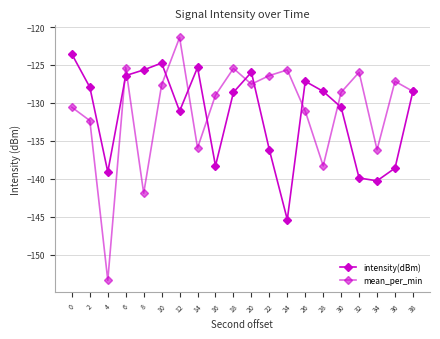

What is the value of the mean_per_min point at the 5th from the left?

-141.9